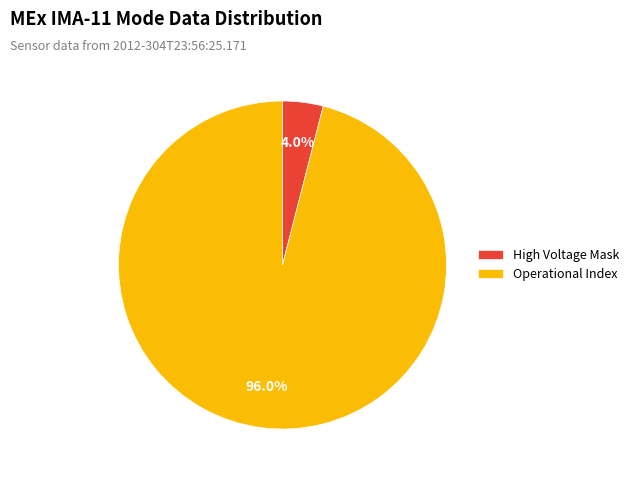

Is there any slice that represents more than half of the pie?

Yes